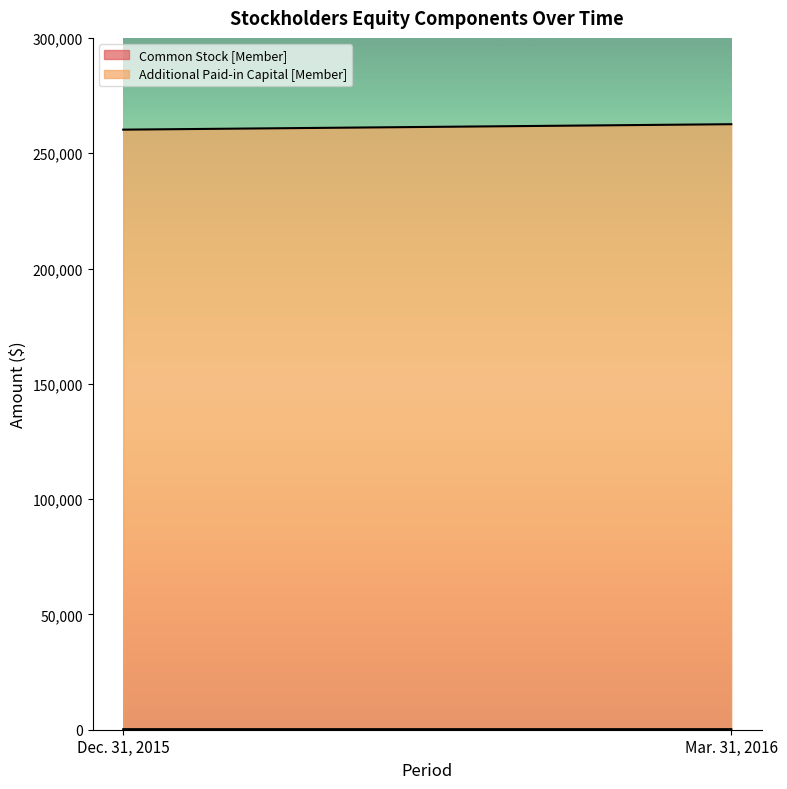

Which has a higher value, Mar. 31, 2016 or Dec. 31, 2015?

Mar. 31, 2016